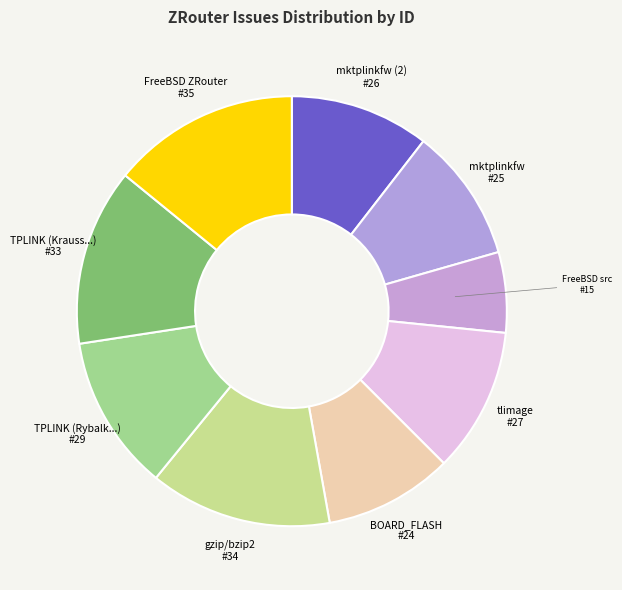

What is the ratio of the value at mktplinkfw to the value at TPLINK (Rybalk...)?

0.9